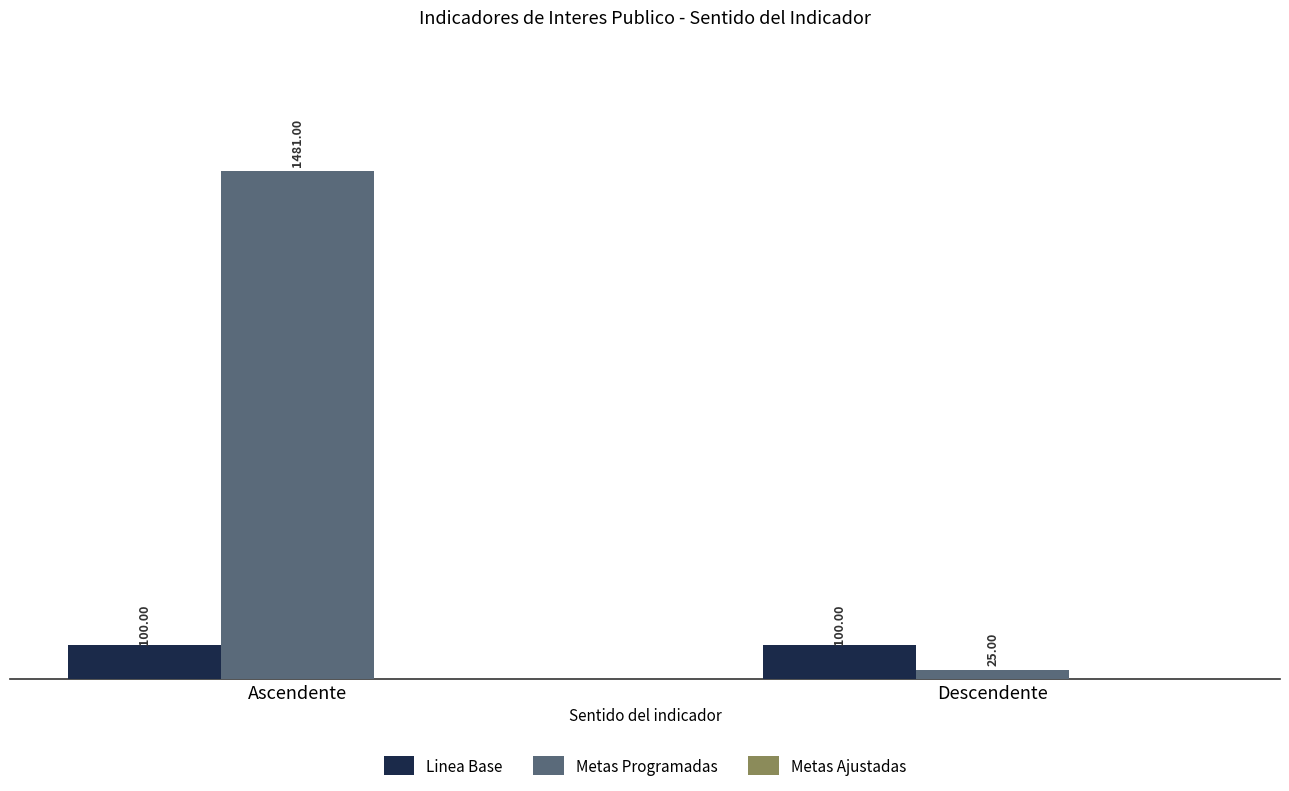

Which label corresponds to the smallest value in the chart?

Descendente